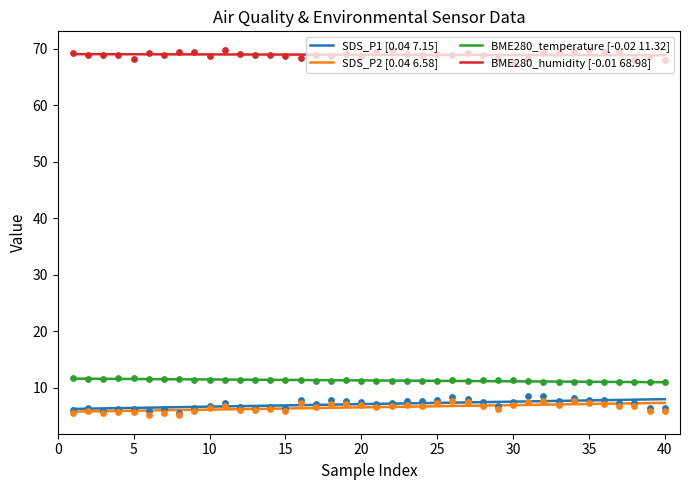

Which series contains the lowest Y value?

SDS_P2